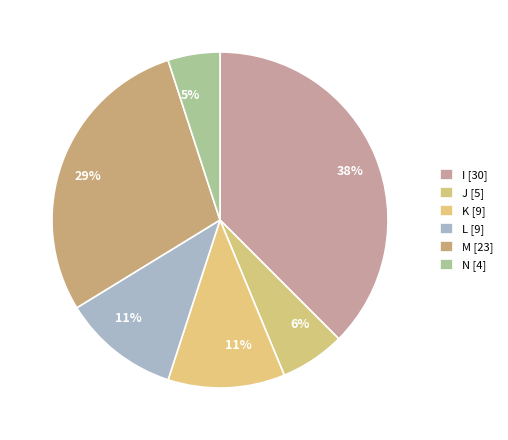

Count the number of slices in the pie.

6